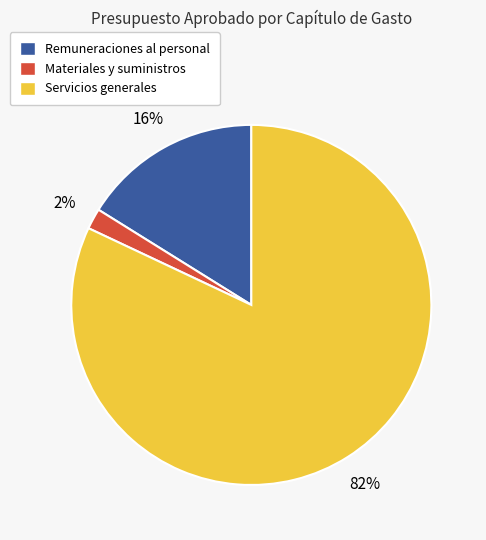

What is the ratio of the value at Servicios generales to the value at Remuneraciones al personal?

5.1